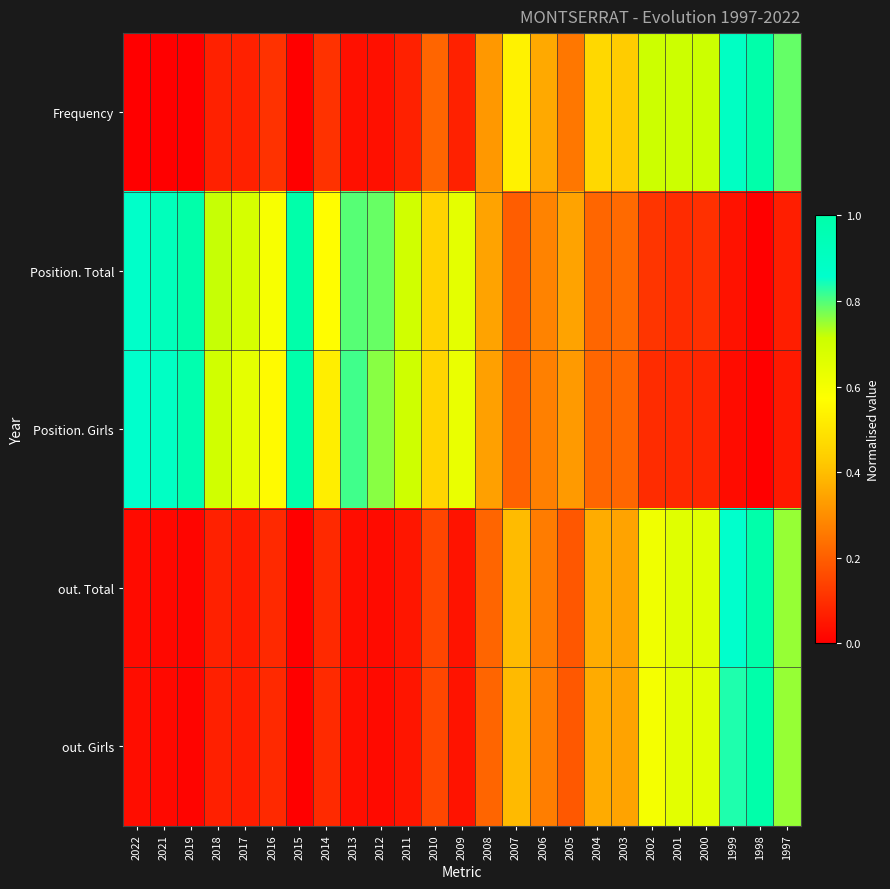

Reading left to right, transcribe all the data shown in this chart.

Frequency: 2022=0.0	2021=0.0	2019=0.0	2018=0.1	2017=0.1	2016=0.1	2015=0.0	2014=0.1	2013=0.0	2012=0.0	2011=0.1	2010=0.2	2009=0.1	2008=0.3	2007=0.5	2006=0.4	2005=0.2	2004=0.5	2003=0.4	2002=0.7	2001=0.7	2000=0.7	1999=0.9	1998=1.0	1997=0.8
Position. Total: 2022=0.9	2021=0.9	2019=1.0	2018=0.7	2017=0.7	2016=0.6	2015=1.0	2014=0.6	2013=0.8	2012=0.8	2011=0.7	2010=0.5	2009=0.6	2008=0.3	2007=0.2	2006=0.3	2005=0.3	2004=0.2	2003=0.2	2002=0.1	2001=0.1	2000=0.1	1999=0.0	1998=0.0	1997=0.1
Position. Girls: 2022=0.9	2021=0.9	2019=1.0	2018=0.7	2017=0.6	2016=0.6	2015=1.0	2014=0.5	2013=0.8	2012=0.8	2011=0.7	2010=0.5	2009=0.6	2008=0.3	2007=0.2	2006=0.3	2005=0.3	2004=0.2	2003=0.2	2002=0.1	2001=0.1	2000=0.1	1999=0.0	1998=0.0	1997=0.1
out. Total: 2022=0.0	2021=0.0	2019=0.0	2018=0.1	2017=0.1	2016=0.1	2015=0.0	2014=0.1	2013=0.0	2012=0.0	2011=0.0	2010=0.1	2009=0.0	2008=0.2	2007=0.4	2006=0.3	2005=0.2	2004=0.4	2003=0.3	2002=0.6	2001=0.7	2000=0.7	1999=0.9	1998=1.0	1997=0.8
out. Girls: 2022=0.0	2021=0.0	2019=0.0	2018=0.1	2017=0.1	2016=0.1	2015=0.0	2014=0.1	2013=0.0	2012=0.0	2011=0.0	2010=0.2	2009=0.0	2008=0.2	2007=0.4	2006=0.3	2005=0.2	2004=0.4	2003=0.3	2002=0.6	2001=0.6	2000=0.7	1999=0.8	1998=1.0	1997=0.8